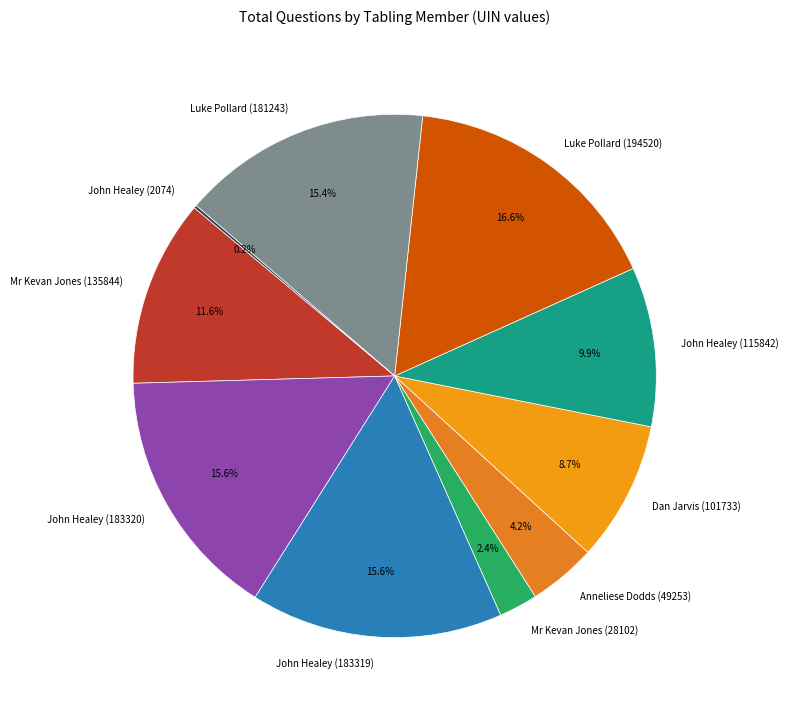

The John Healey (183319) slice represents 24% of the pie. True or false?

False